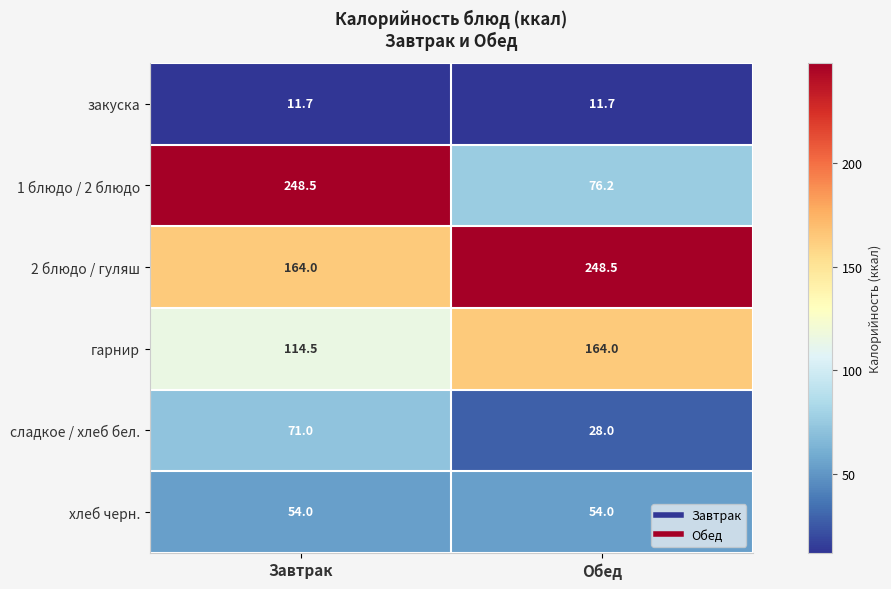

What is the approximate value of 1 блюдо / 2 блюдо at Обед?

76.2